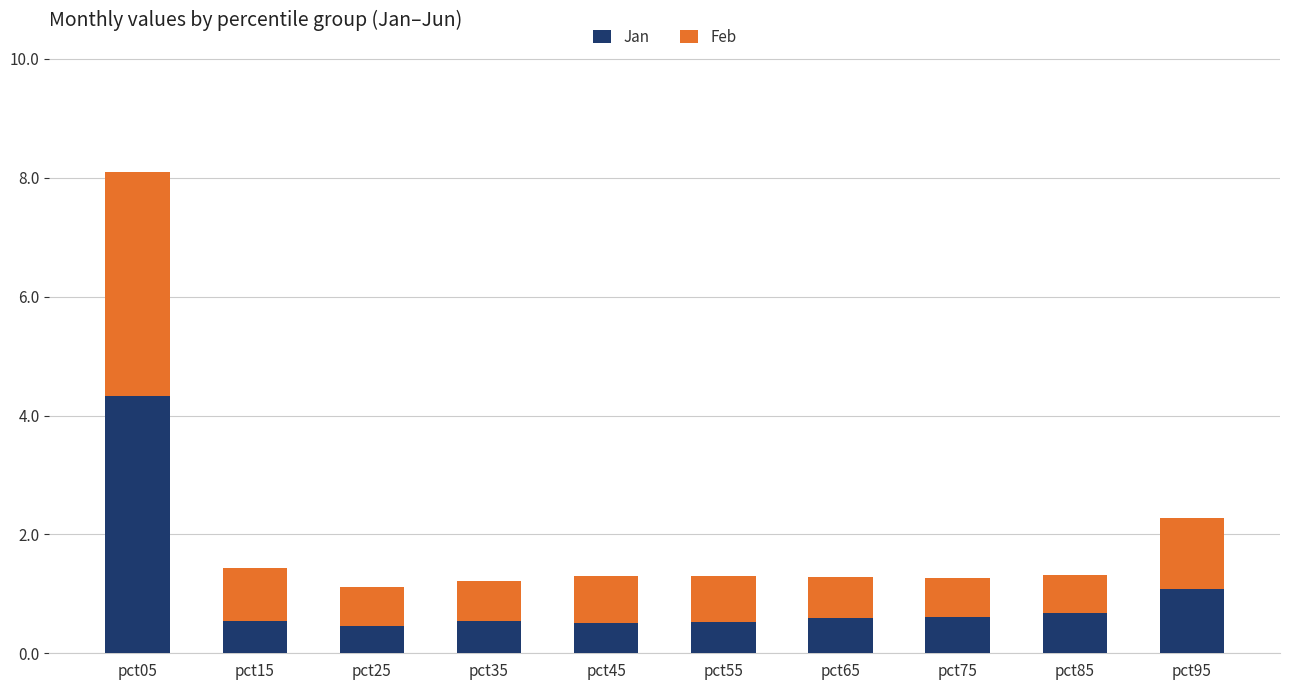

What is the sum of all Jan values?

9.9